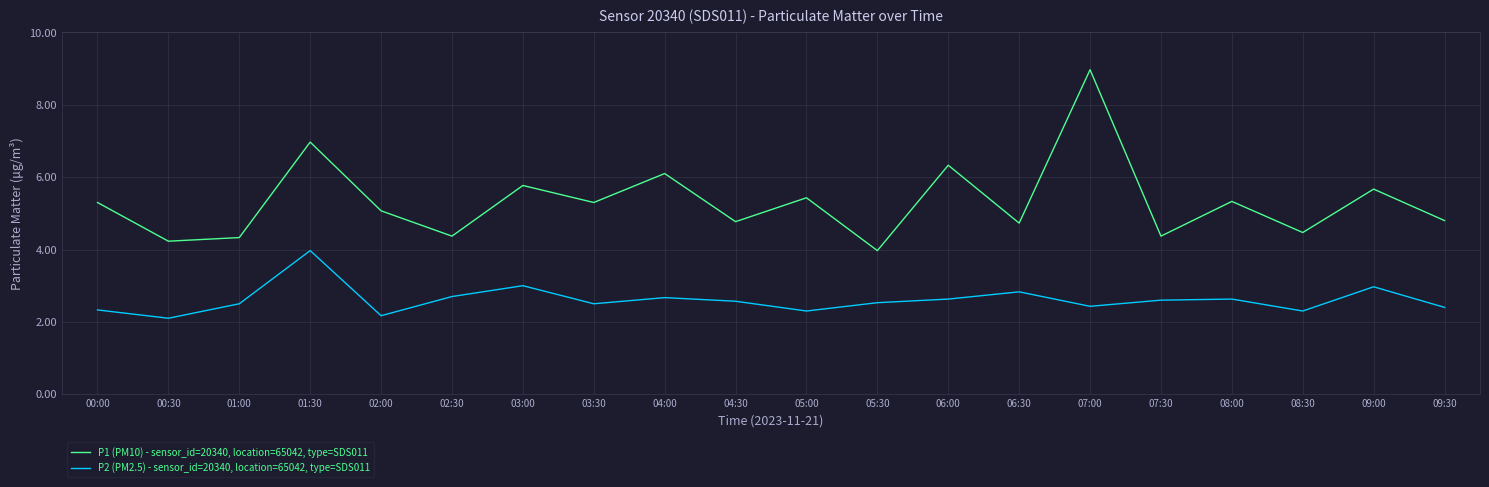

Which series changed the most between 04:30 and 09:00?

P1 (PM10) - sensor_id=20340, location=65042, type=SDS011